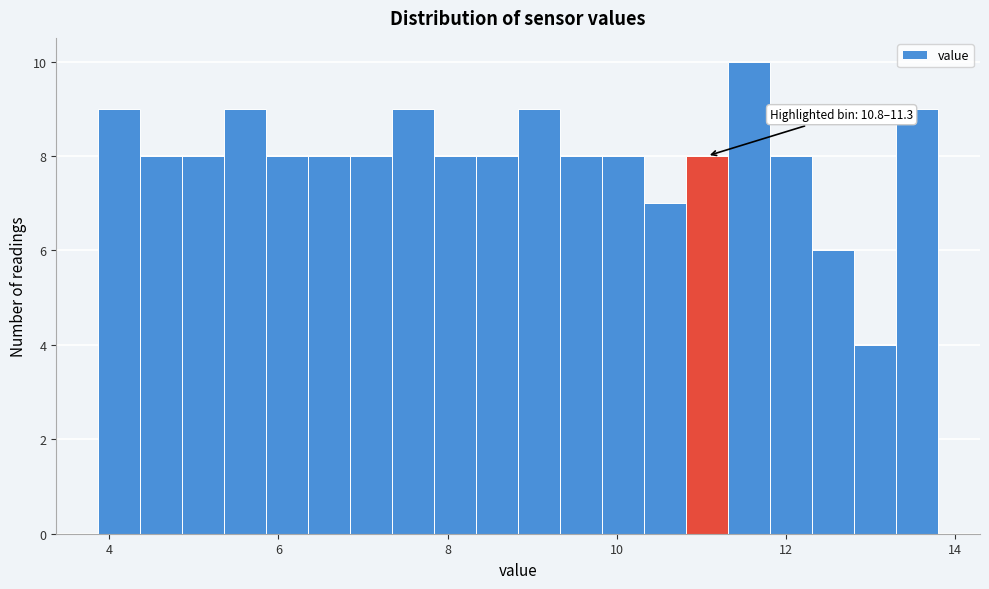

Read against the x-axis, roughly where is the centre of the tallest bar?

11.6